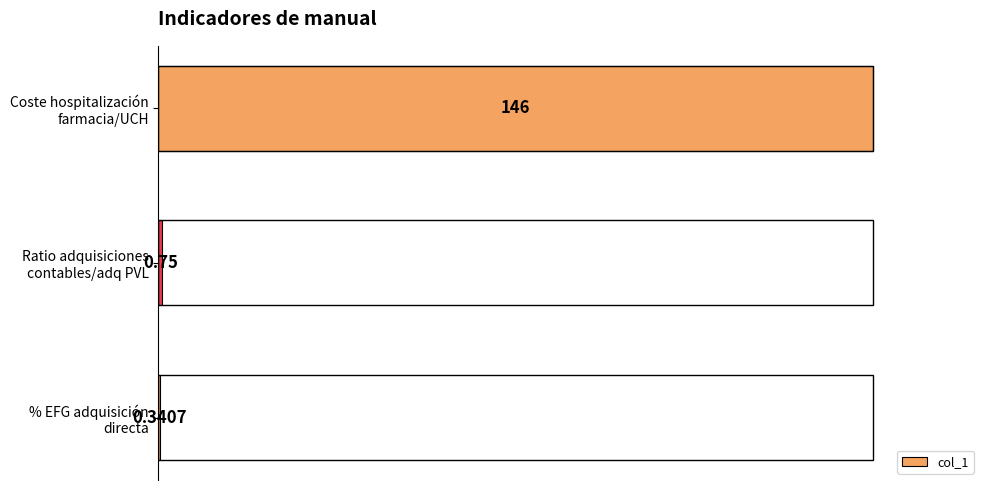

Are the bars horizontal?

Yes